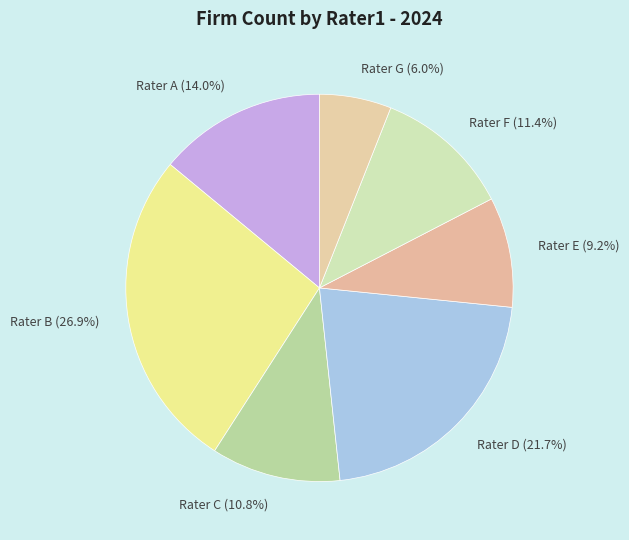

Count the number of slices in the pie.

7